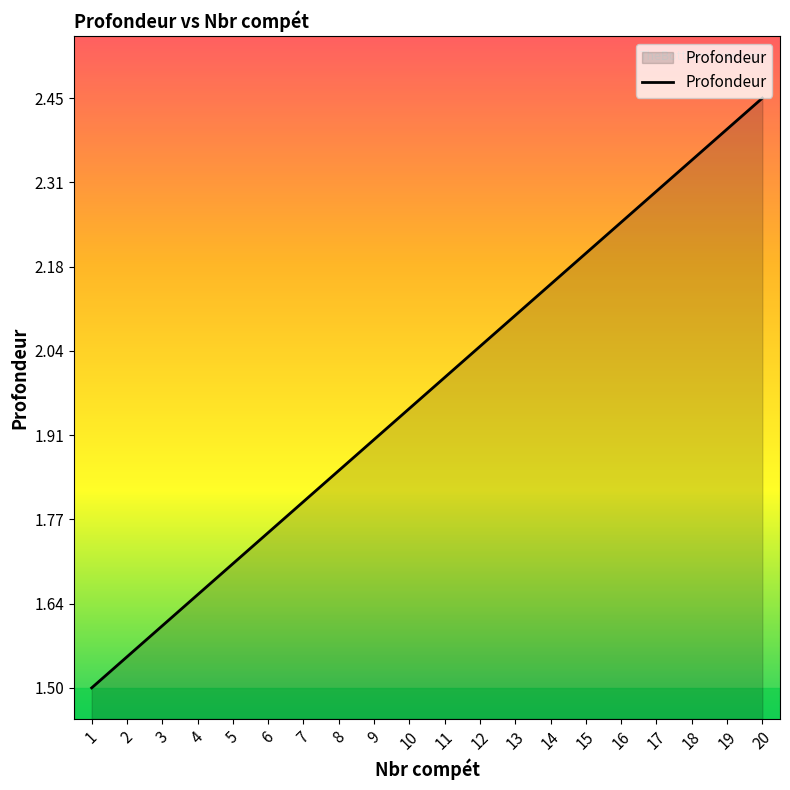

List the labels in order of value, smallest first.

1, 2, 3, 4, 5, 6, 7, 8, 9, 10, 11, 12, 13, 14, 15, 16, 17, 18, 19, 20